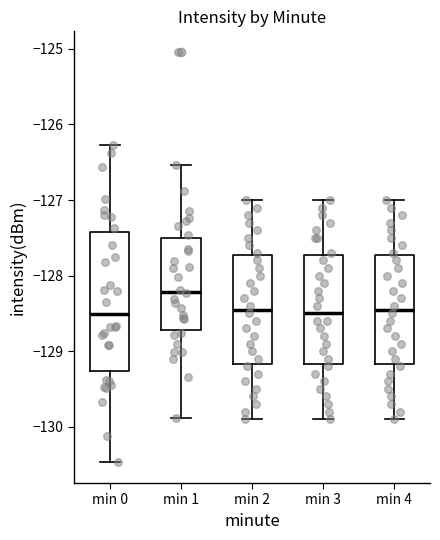

Reading left to right, read every box against the y-axis: the position of its median line, the range the box covers, and the ends of its whiskers. The values are not printed on the chart, so give them approximately, as read against the axis.

min 0: median -128.5, box -129.3 to -127.4, whiskers -130.5 to -126.3
min 1: median -128.2, box -128.7 to -127.5, whiskers -129.9 to -126.5
min 2: median -128.4, box -129.2 to -127.7, whiskers -129.9 to -127.0
min 3: median -128.5, box -129.2 to -127.7, whiskers -129.9 to -127.0
min 4: median -128.4, box -129.2 to -127.7, whiskers -129.9 to -127.0